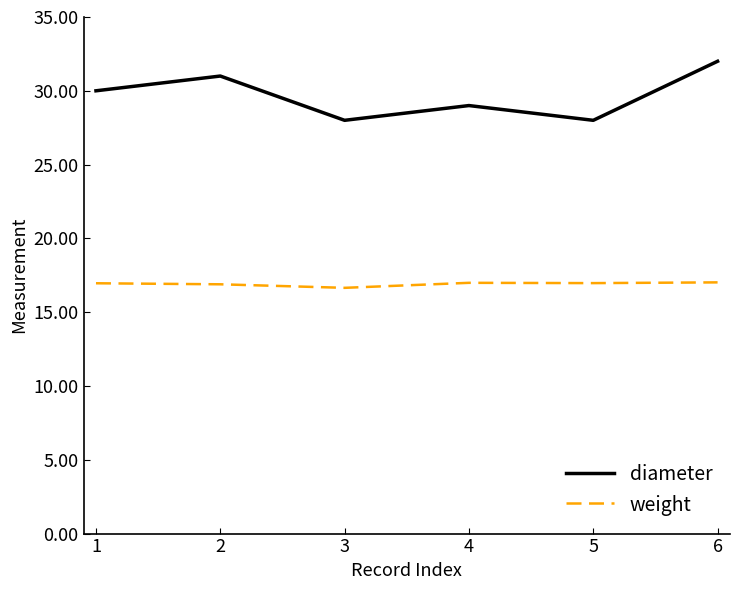

True or false: diameter and weight intersect in this chart.

False